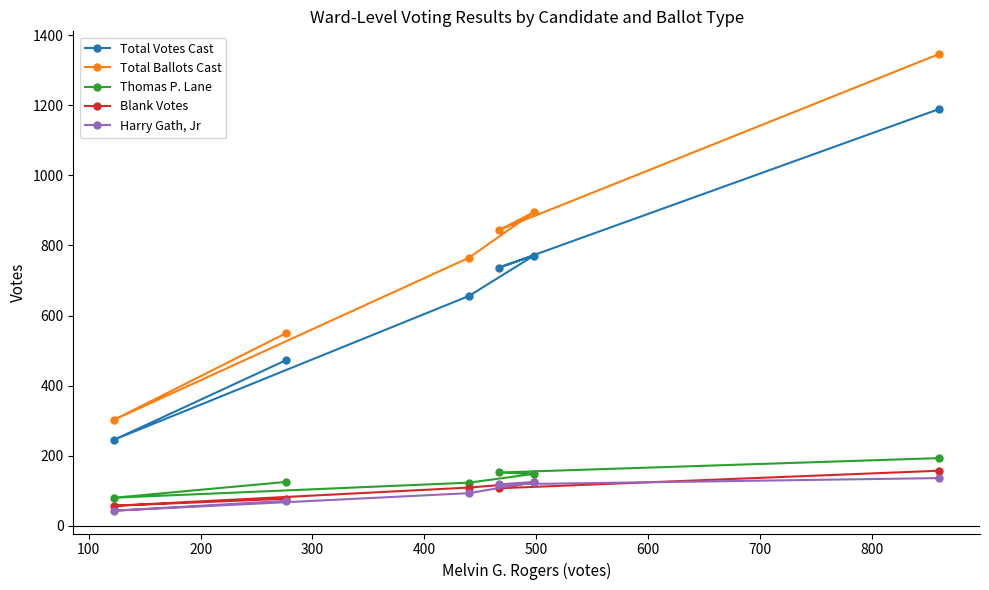

Count the number of data series in this chart.

5